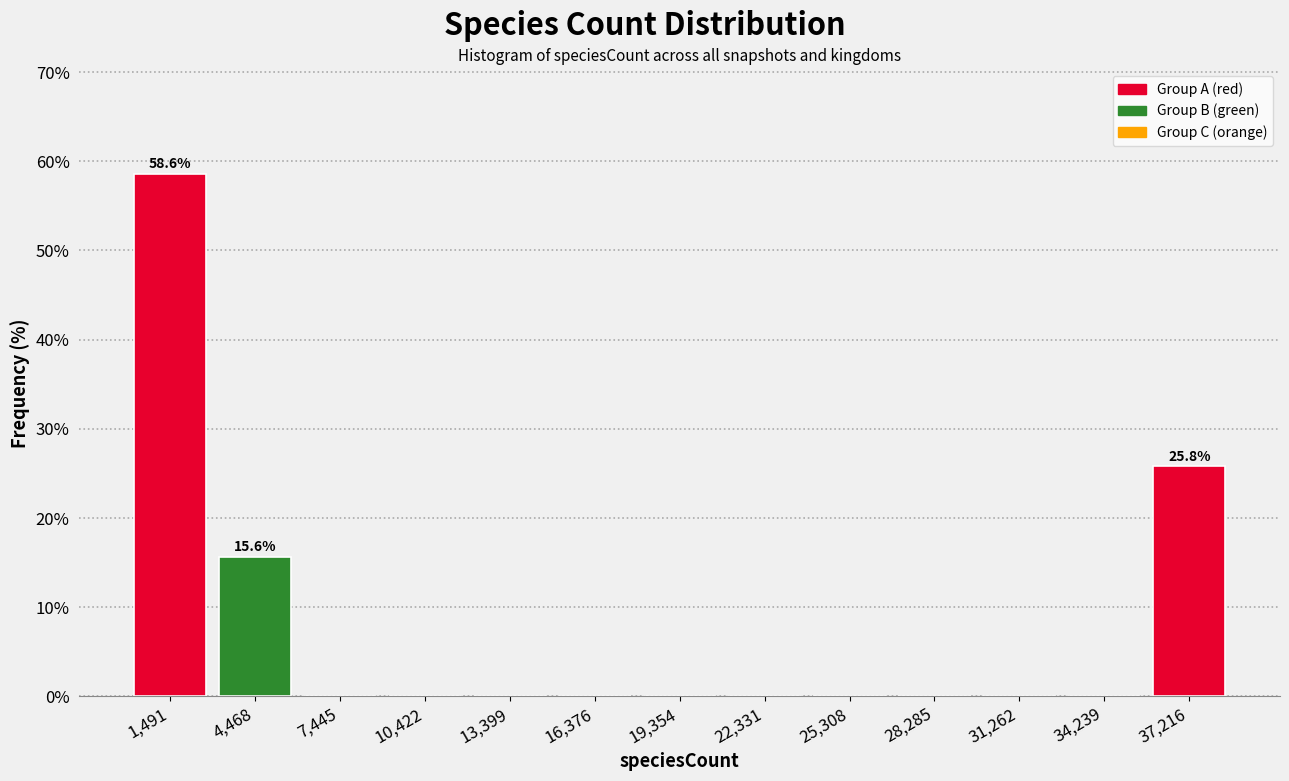

Which range on the x-axis has the tallest bar?

0 to 3000